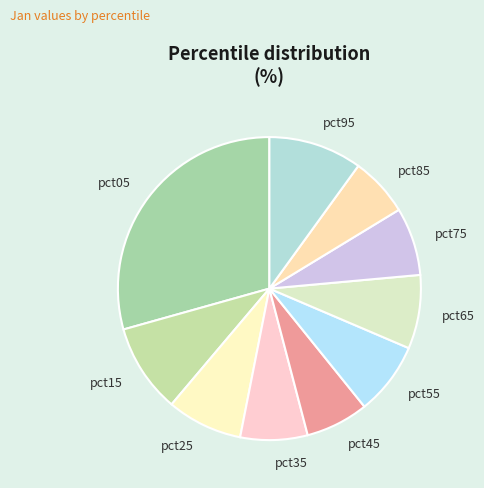

True or false: pct65 accounts for 8% of the total.

True